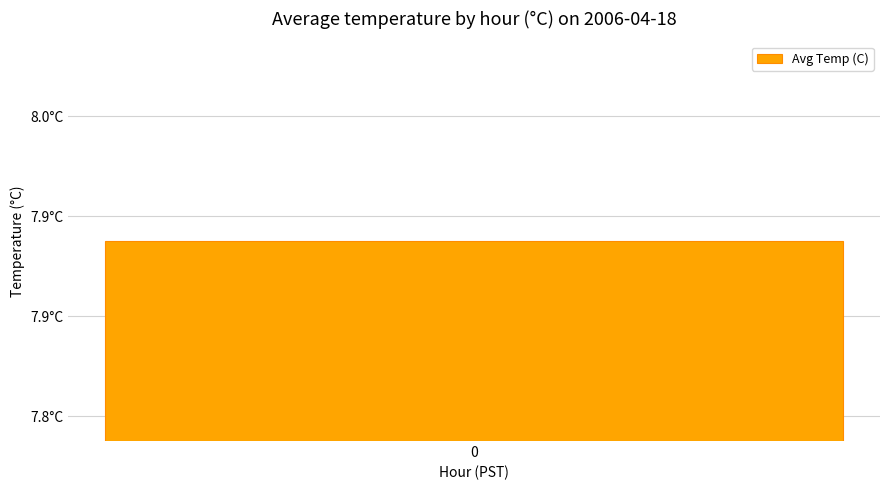

What is the average value?

7.9